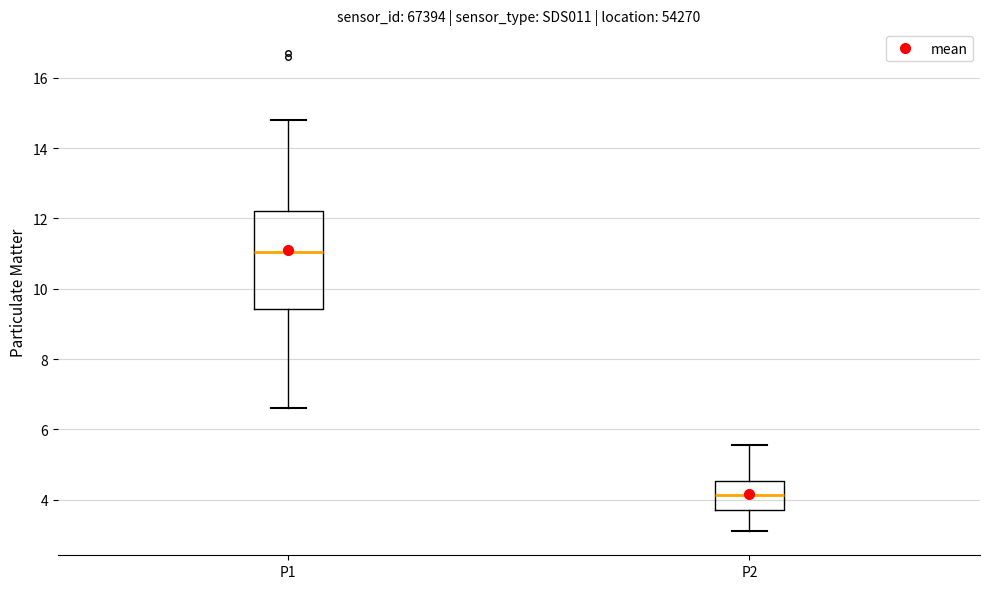

Where does the upper whisker of the box for P2 end on the y-axis? The values are not printed on the chart, so give them approximately, as read against the axis.

5.6